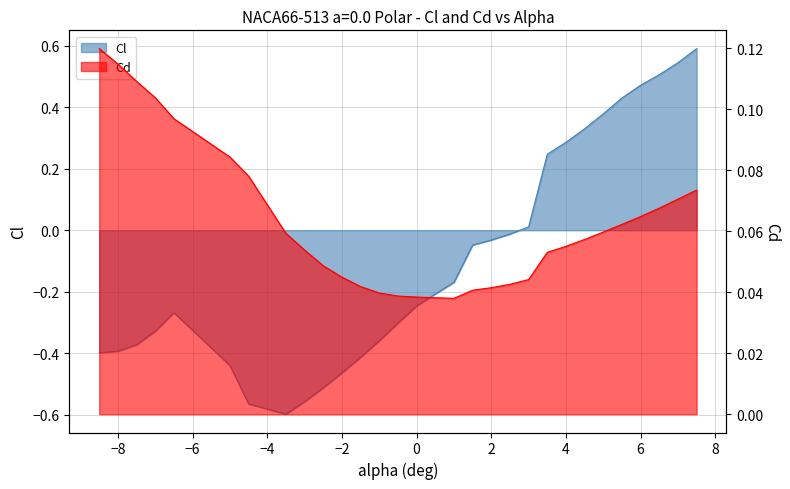

Reading left to right, extract all data points from this chart.

Cl: -0.4	-0.4	-0.4	-0.3	-0.3	-0.4	-0.6	-0.6	-0.6	-0.5	-0.5	-0.4	-0.4	-0.3	-0.2	-0.2	-0.2	-0.0	-0.0	-0.0	0.0	0.2	0.3	0.3	0.4	0.4	0.5	0.5	0.5	0.6
Cd: 0.1	0.1	0.1	0.1	0.1	0.1	0.1	0.1	0.1	0.0	0.0	0.0	0.0	0.0	0.0	0.0	0.0	0.0	0.0	0.0	0.0	0.1	0.1	0.1	0.1	0.1	0.1	0.1	0.1	0.1